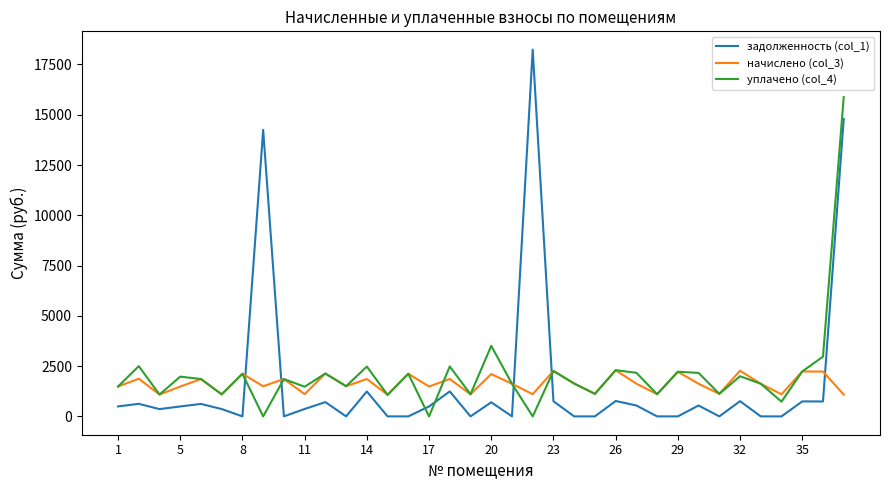

How many lines are shown in the chart?

3